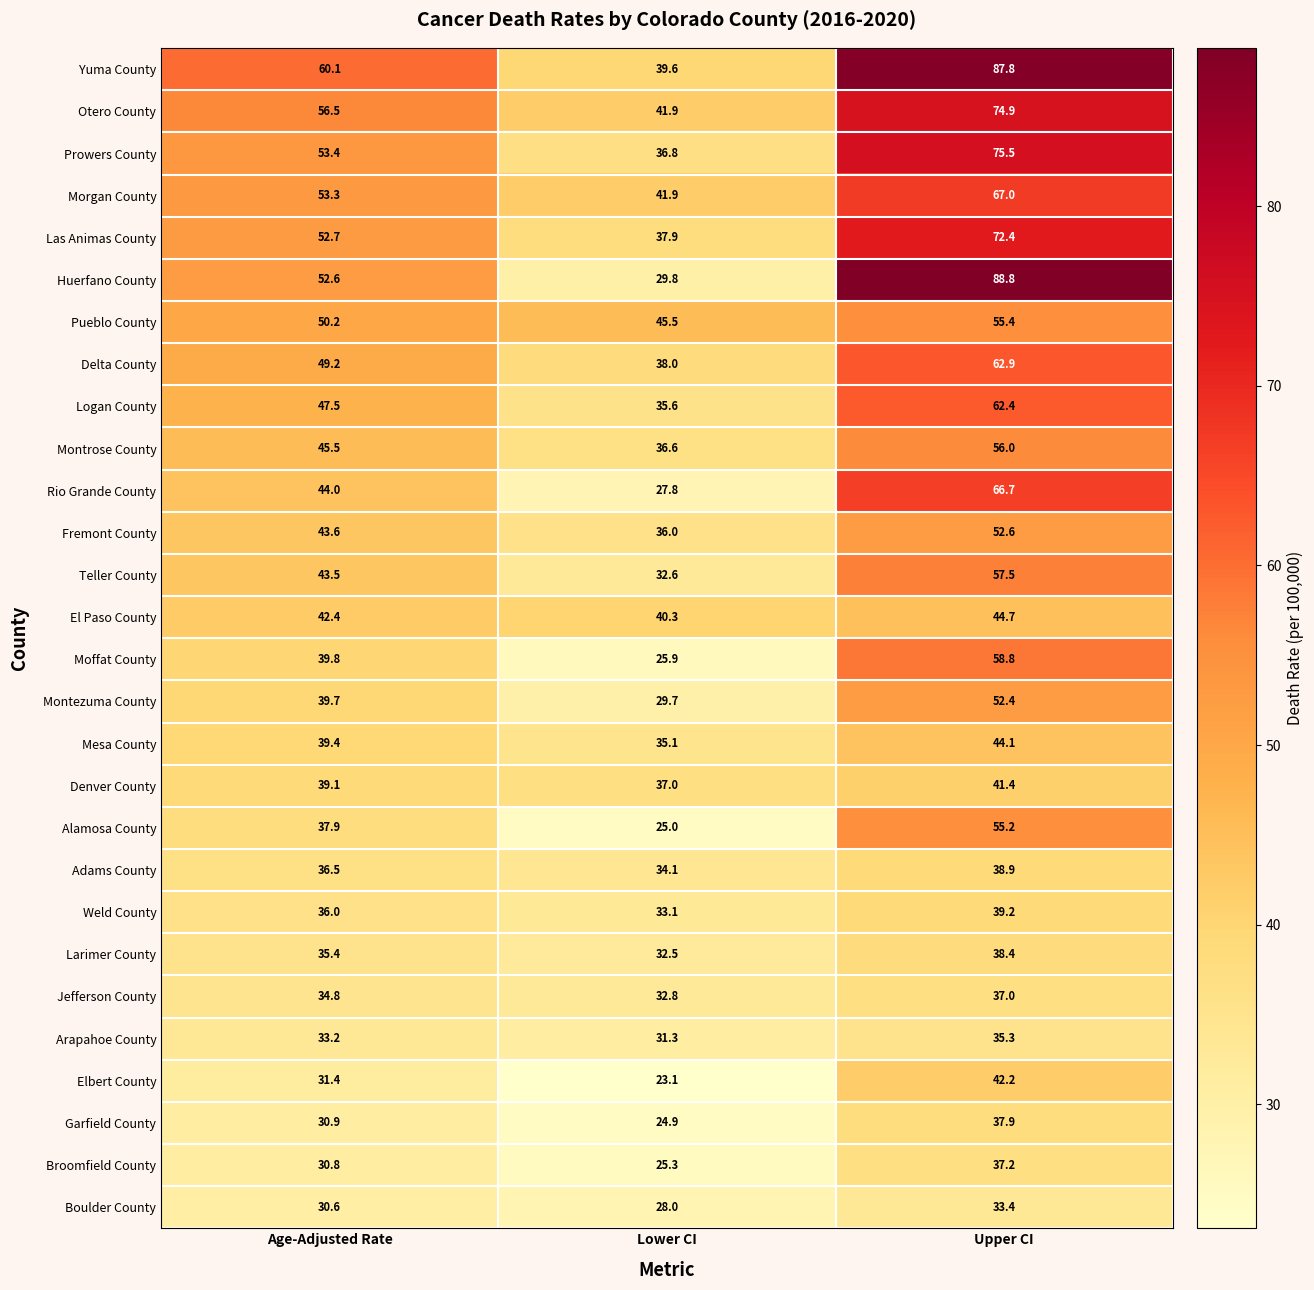

How many values in the Denver County series exceed 39?

2